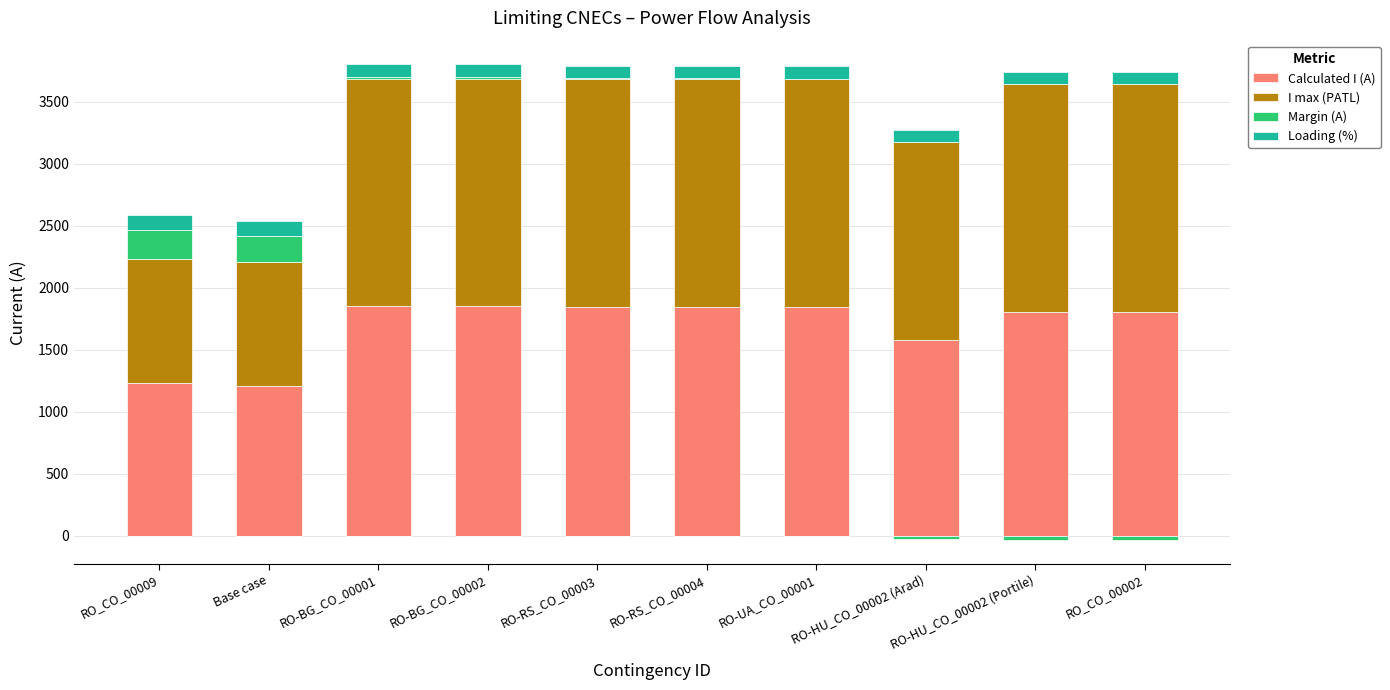

Where is Loading (%) nearest to the value 110?

RO-BG_CO_00001